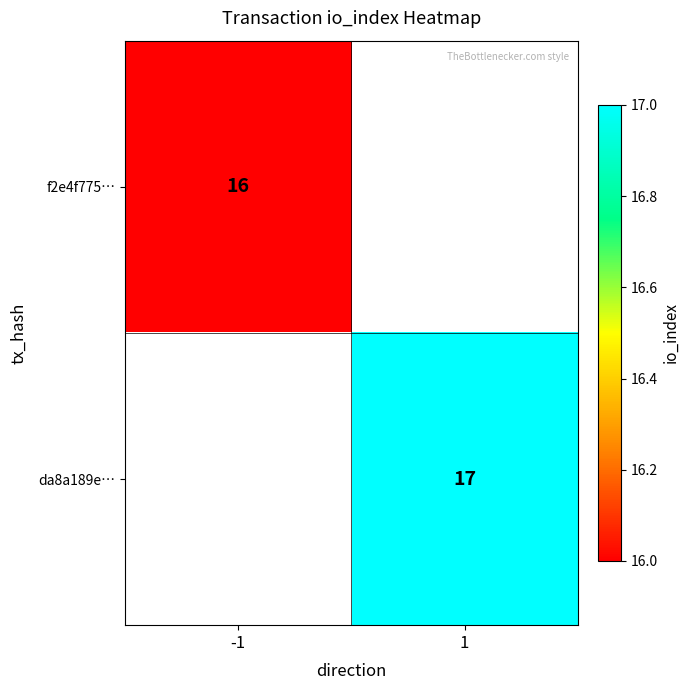

Is it true that f2e4f775… equals 24 at -1?

False